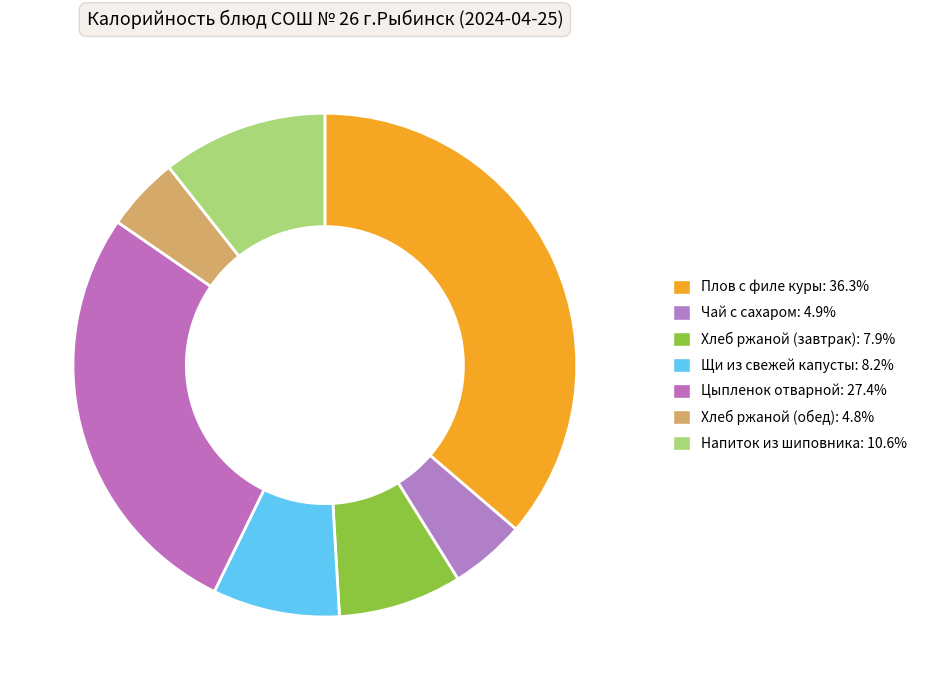

What percentage is the Хлеб ржаной (обед) slice, to the nearest percent?

5%